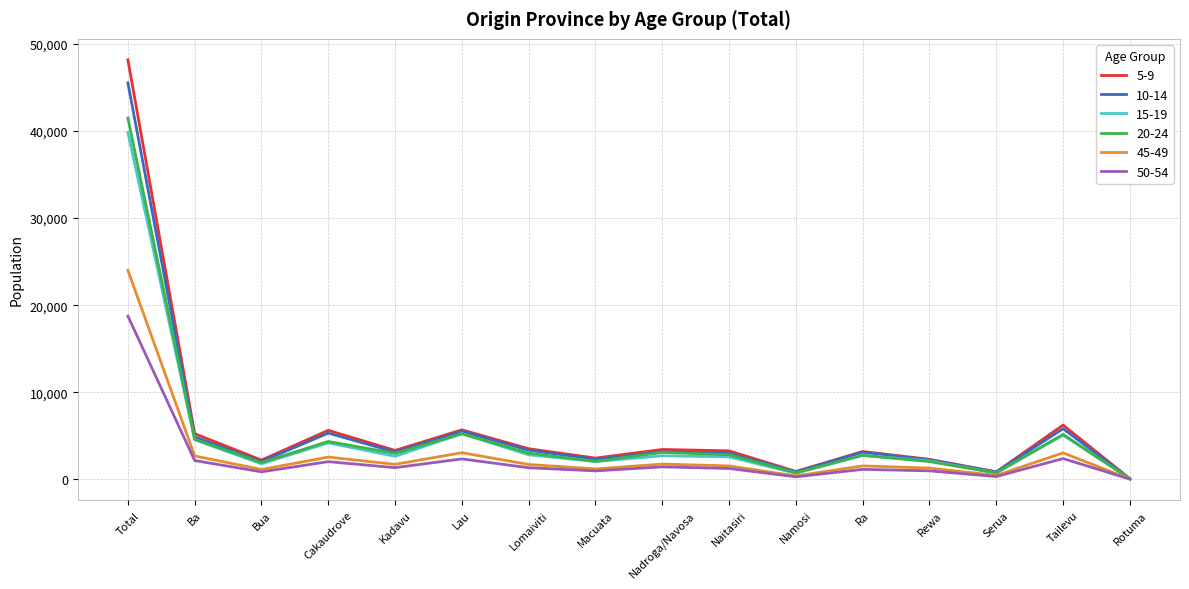

What position from the left is Kadavu?

5